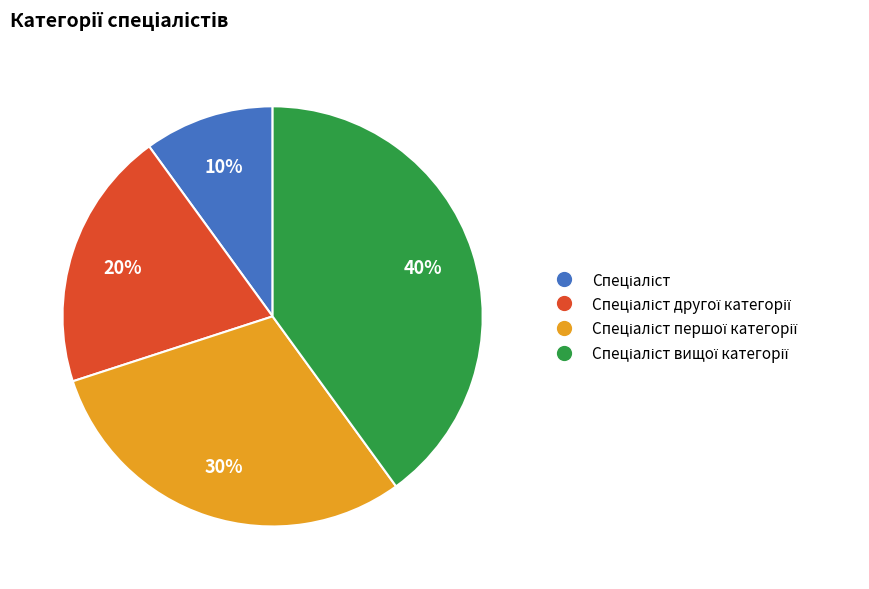

Count the number of slices in the pie.

4